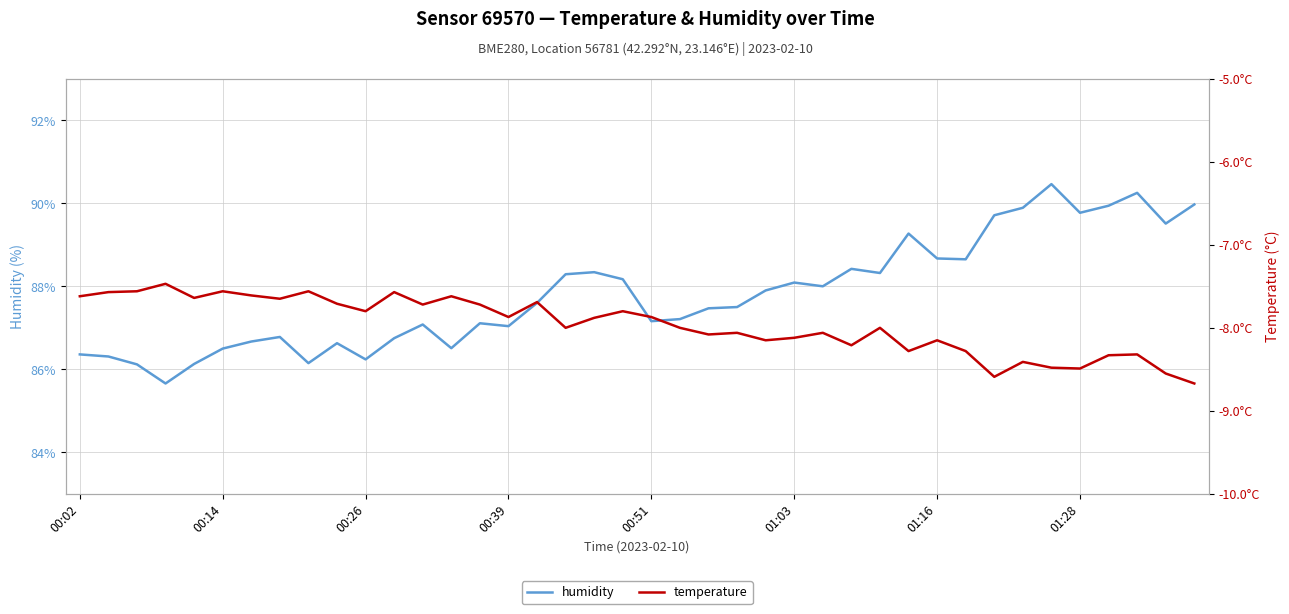

What is the difference between the maximum and second lowest values in the humidity series?

4.3